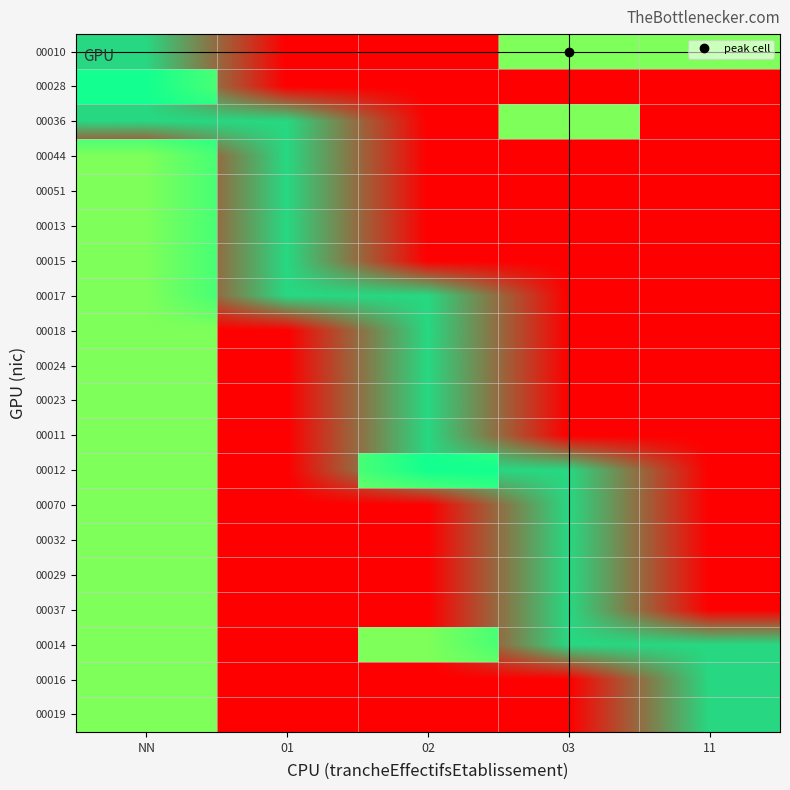

The value of 00014 at 03 is 1. True or false?

True